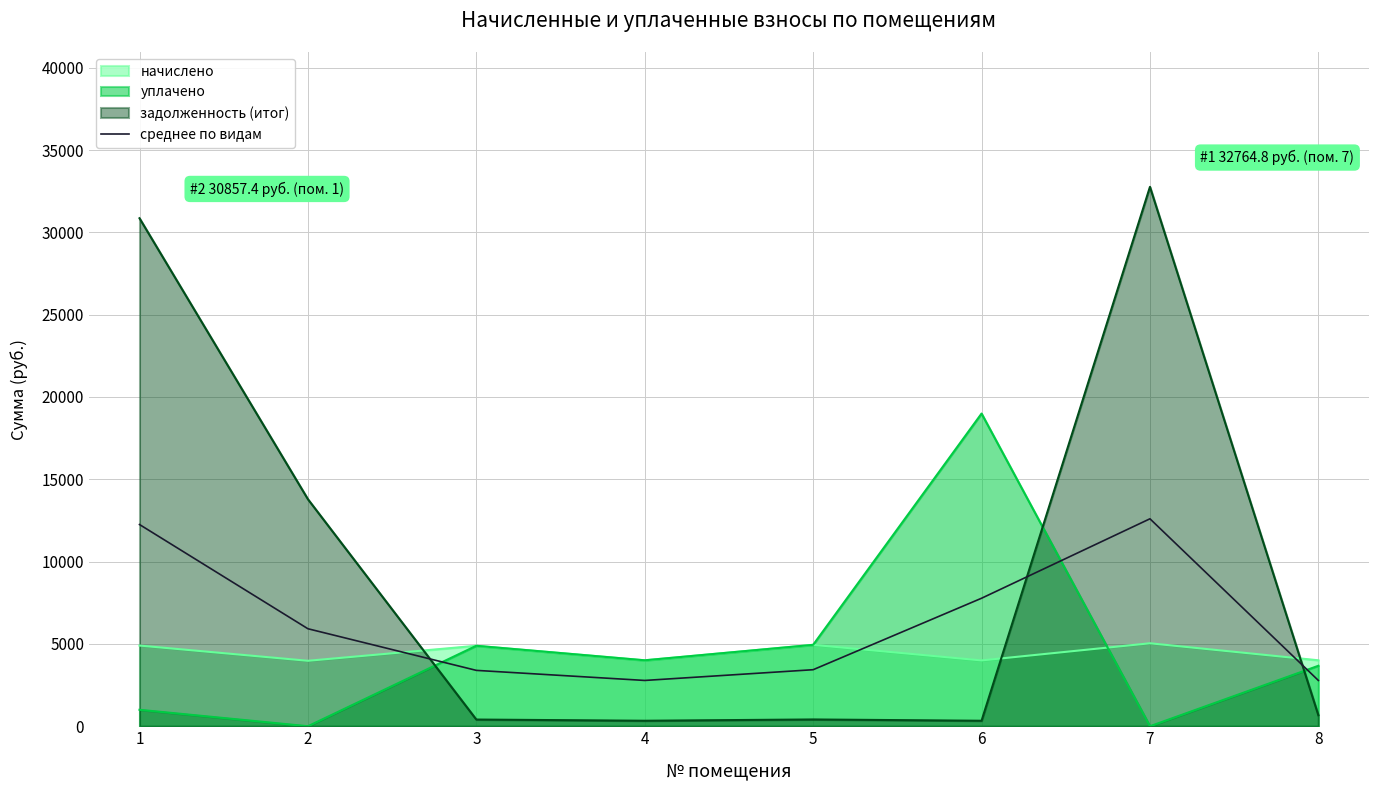

The chart shows a value of 18953.0 at 7. True or false?

False